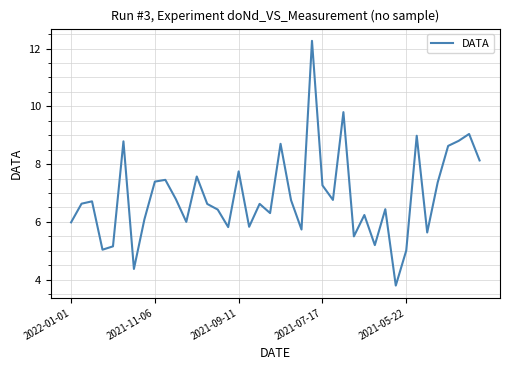

What is the difference between the maximum and minimum values?

8.5